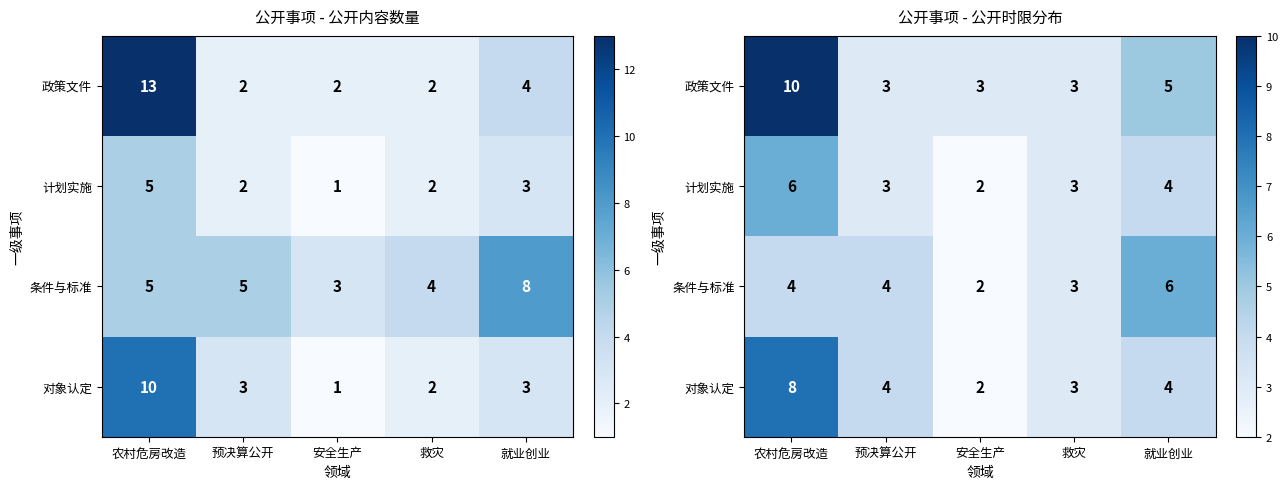

Which series has the largest range (max minus min)?

政策文件